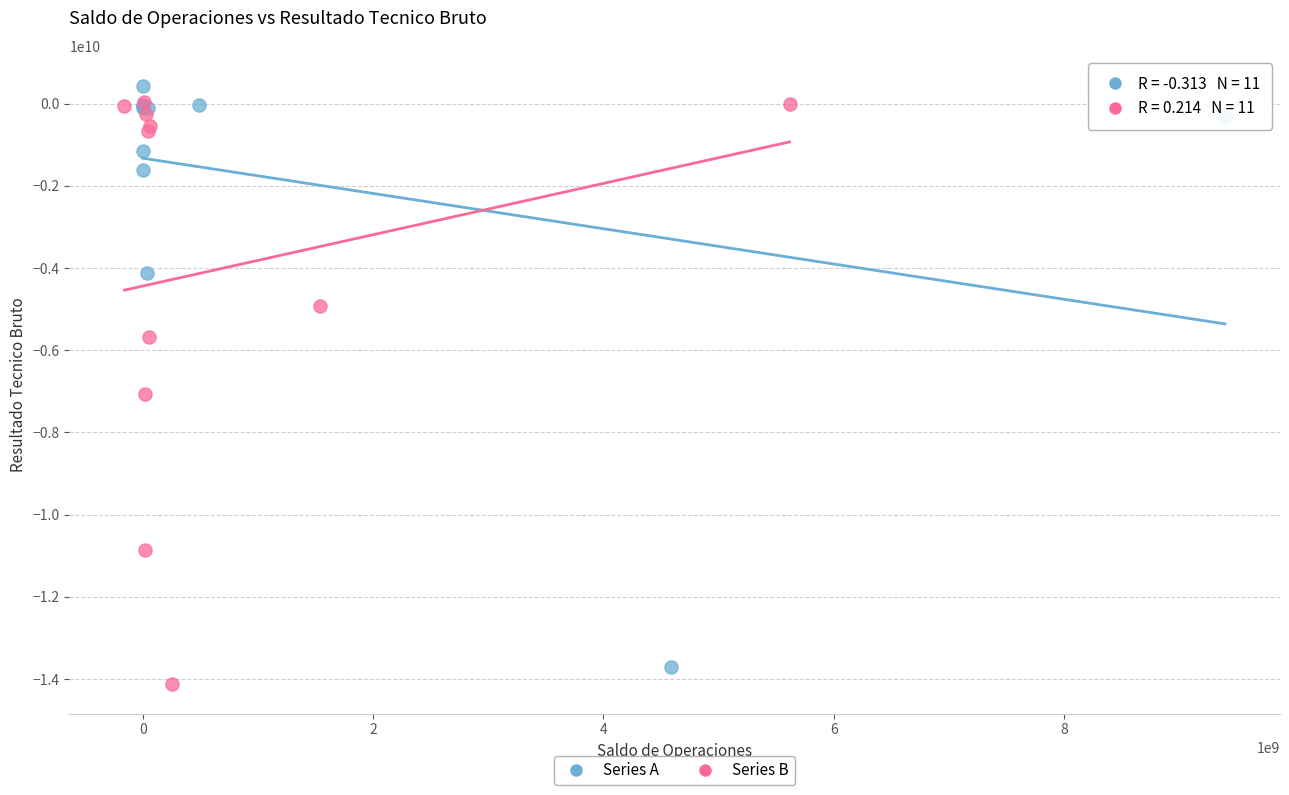

What are all the series names shown in the legend?

Series A, Series B